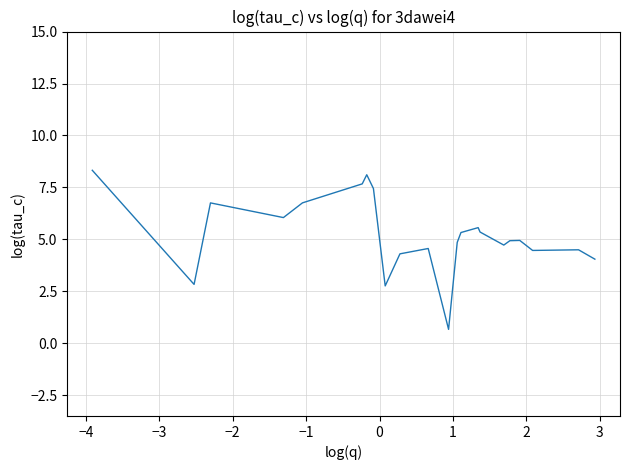

What is the smallest value displayed?

0.7